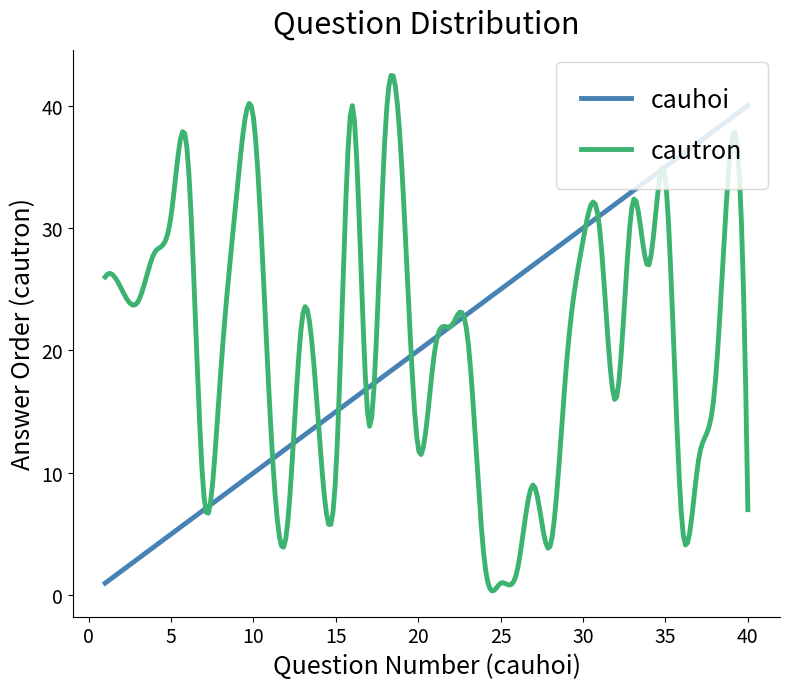

What is the lowest value of the cauhoi series?

1.0